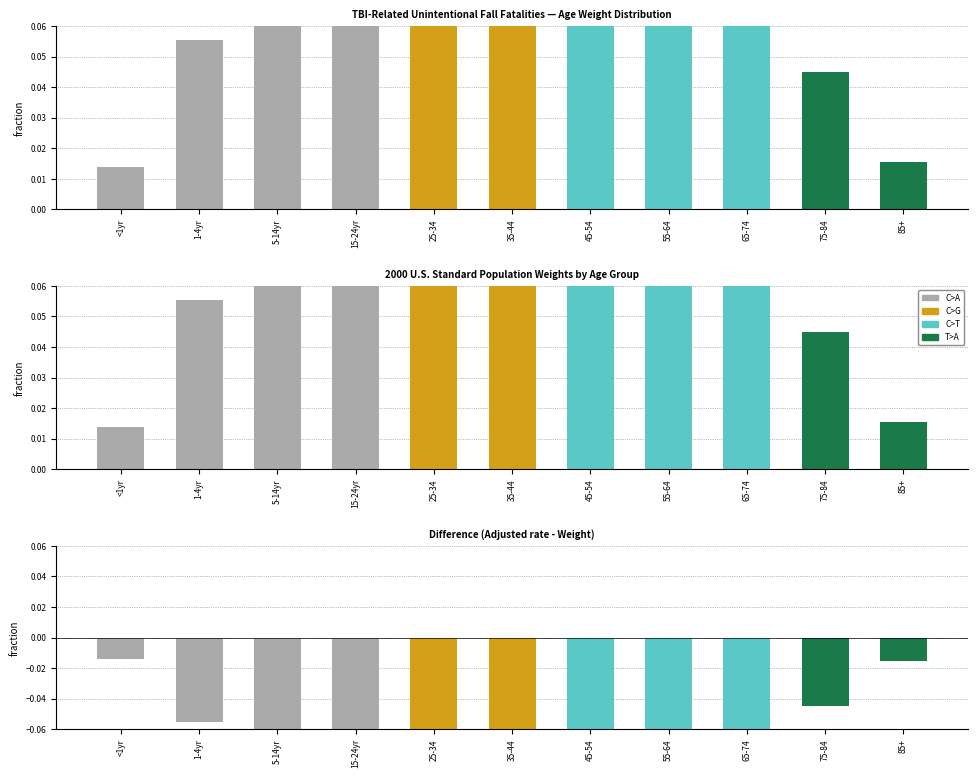

Reading left to right, transcribe all the data shown in this chart.

Weight: 0.0	0.1	0.1	0.1	0.1	0.2	0.1	0.1	0.1	0.0	0.0
State population: 0.0	0.0	0.0	0.0	0.0	0.0	0.0	0.0	0.0	0.0	0.0
Adjusted rate: 0.0	0.0	0.0	0.0	0.0	0.0	0.0	0.0	0.0	0.0	0.0